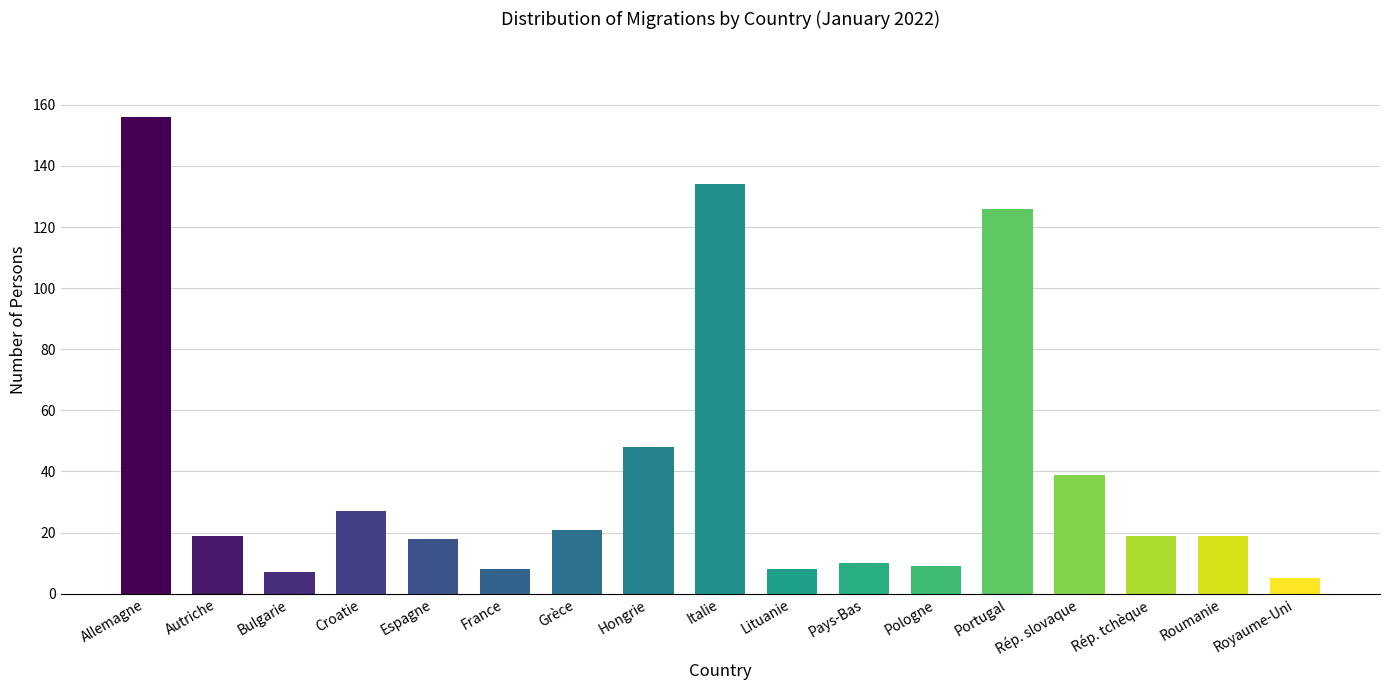

What is the difference between the values at Bulgarie and Pays-Bas?

3